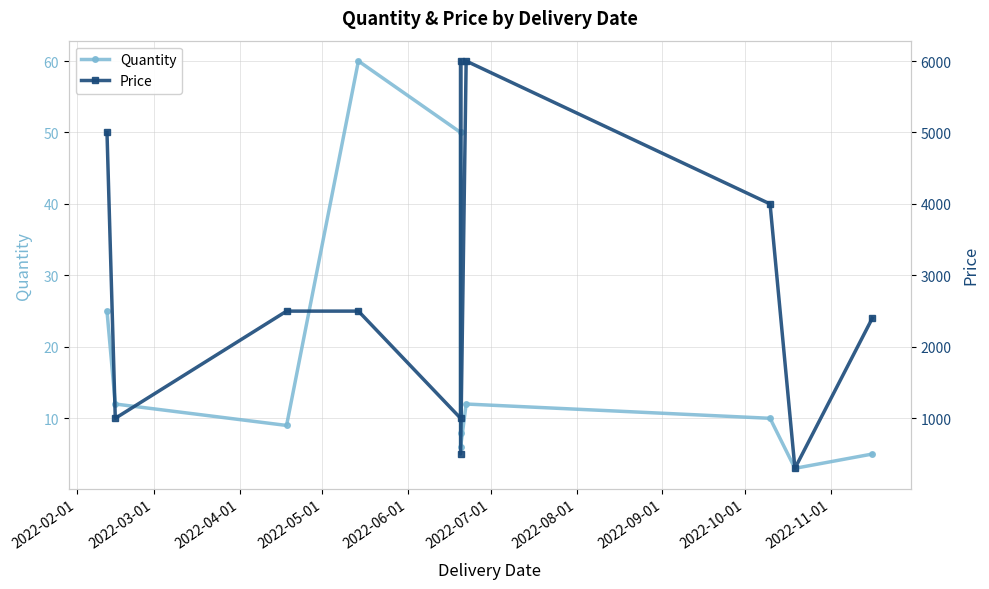

True or false: Quantity and Price cross at least once.

False